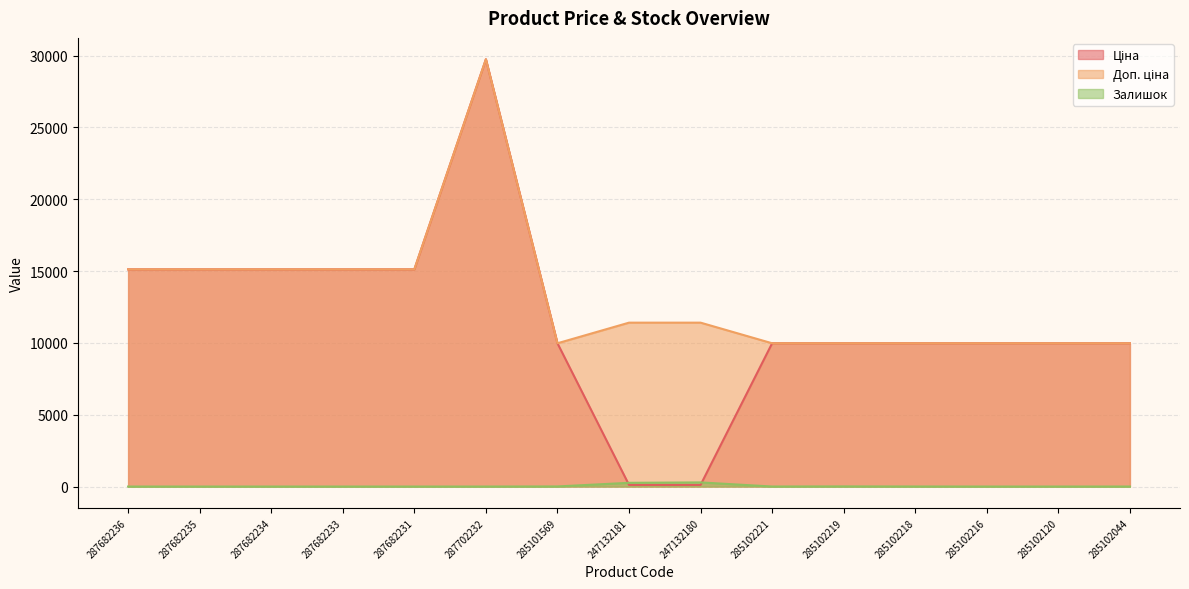

True or false: Залишок and Доп. ціна cross at least once.

False